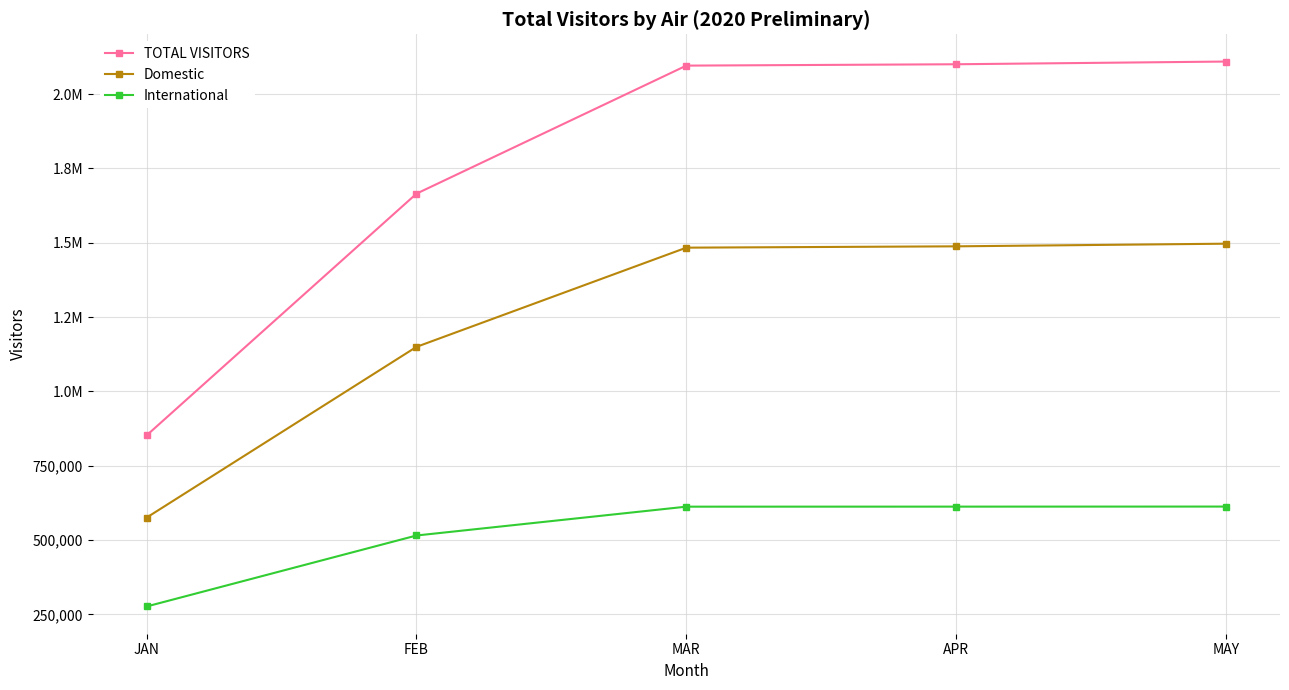

At how many categories does at least one series exceed 1081502?

4